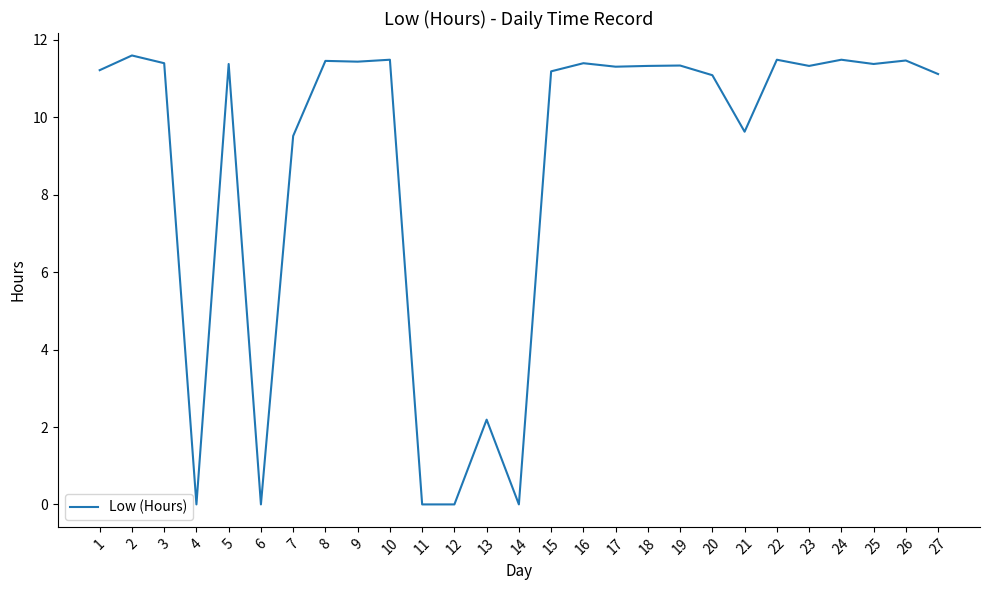

What is the change in value from 16 to 27?

-0.3